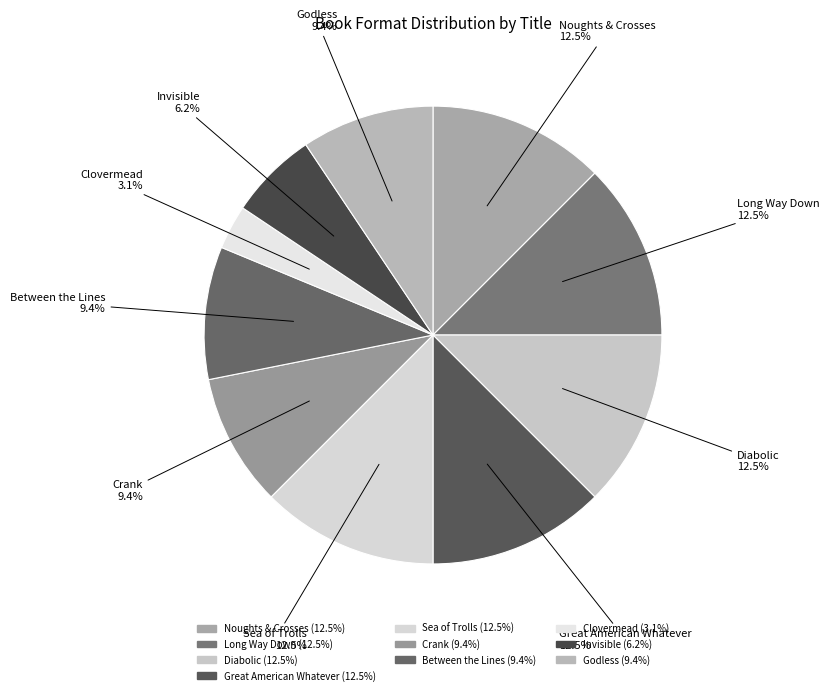

Does any single category account for the majority?

No